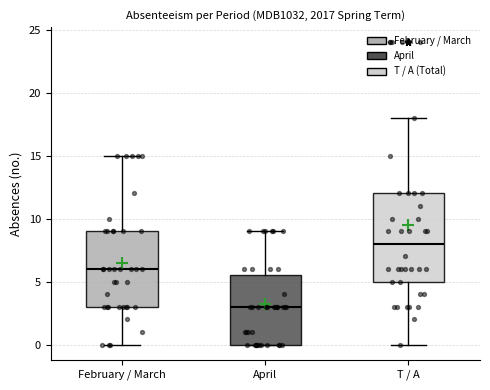

Reading left to right, read every box against the y-axis: the position of its median line, the range the box covers, and the ends of its whiskers. The values are not printed on the chart, so give them approximately, as read against the axis.

February / March: median 6.0, box 3.0 to 9.0, whiskers 0.0 to 15.0
April: median 3.0, box 0.0 to 5.5, whiskers 0.0 to 9.0
T / A: median 8.0, box 5.0 to 12.0, whiskers 0.0 to 18.0